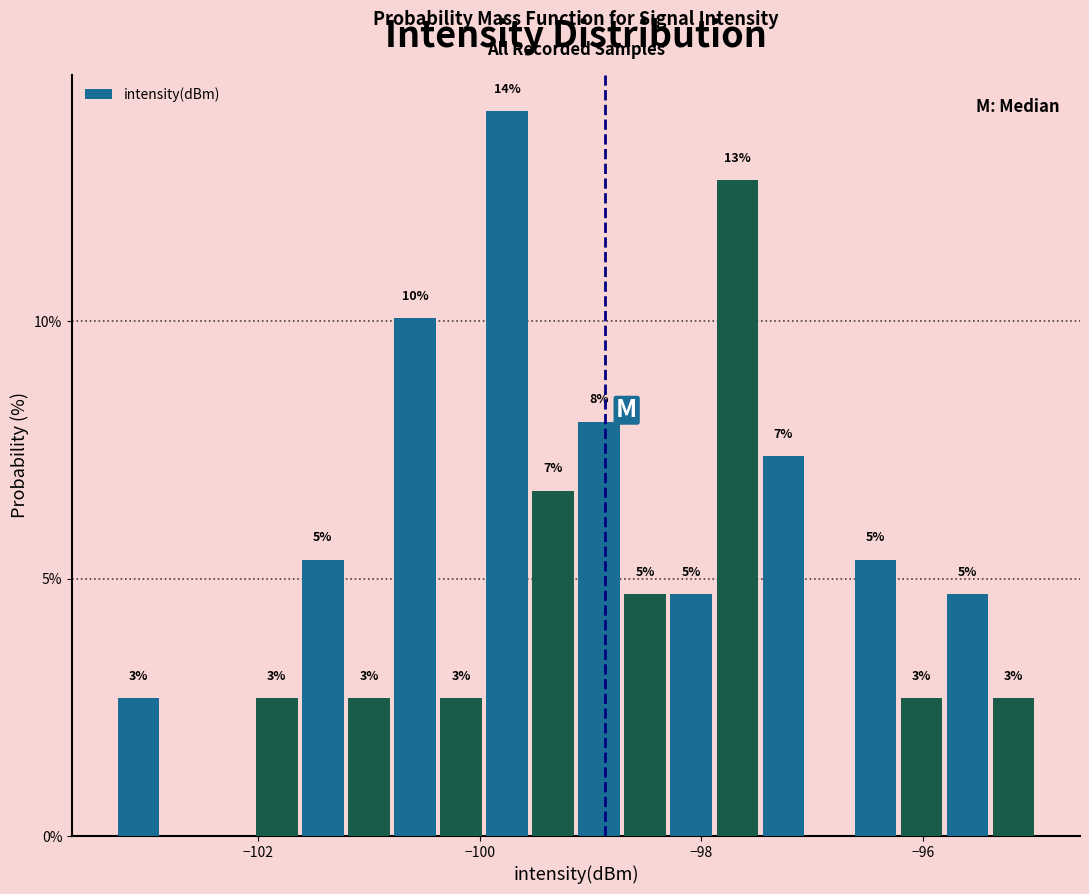

Read against the x-axis, roughly where is the centre of the tallest bar?

-99.8